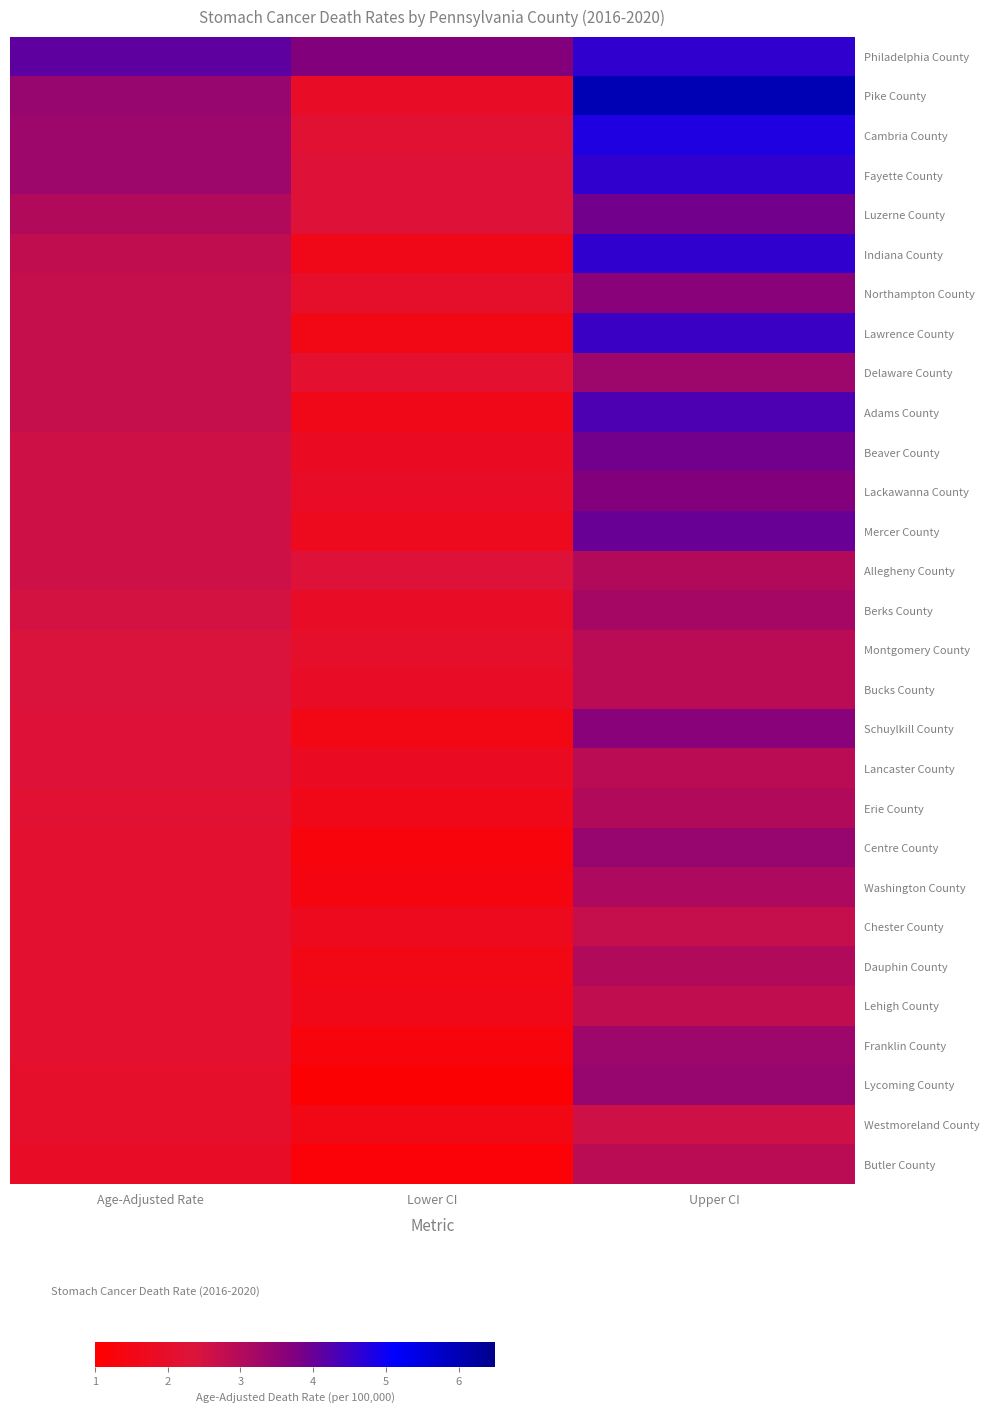

What is the spread (max minus min) of values at Lower CI?

2.6